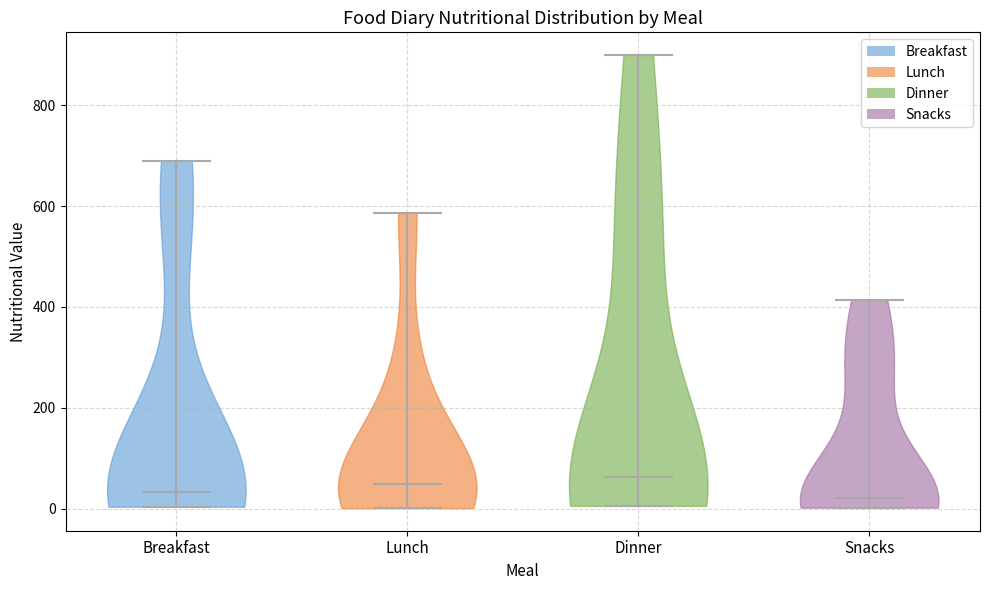

What is the highest point the violin for Breakfast reaches on the y-axis? The values are not printed on the chart, so give them approximately, as read against the axis.

700